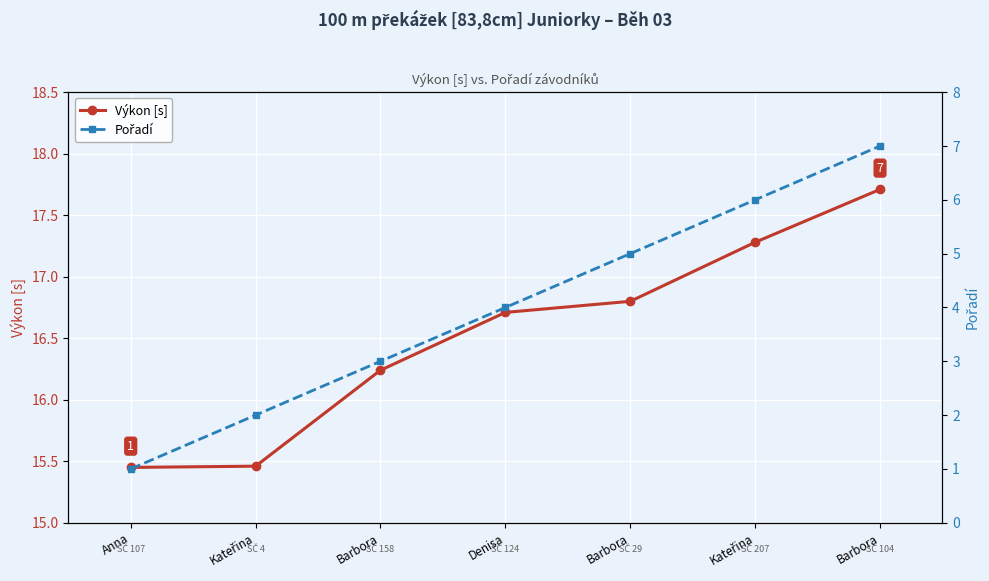

What is the label of the 7th point from the right?

Anna